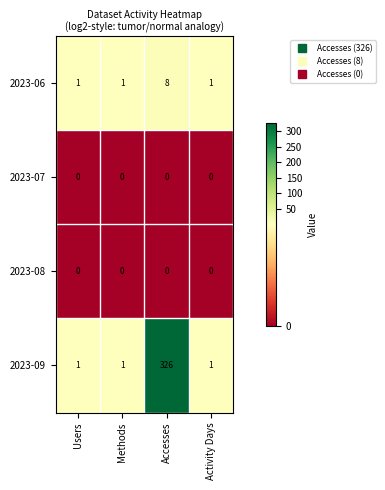

Is it true that 2023-09 equals 493 at Accesses?

False